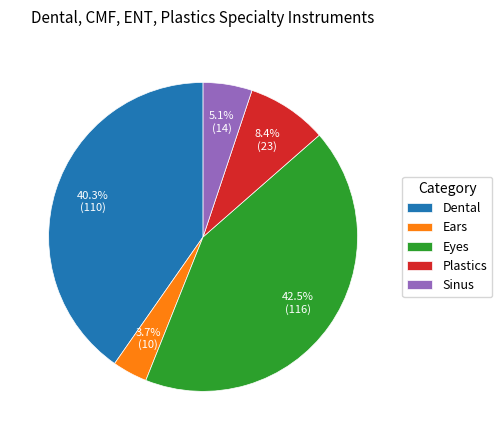

What portion of the pie excludes Sinus?

94.9%